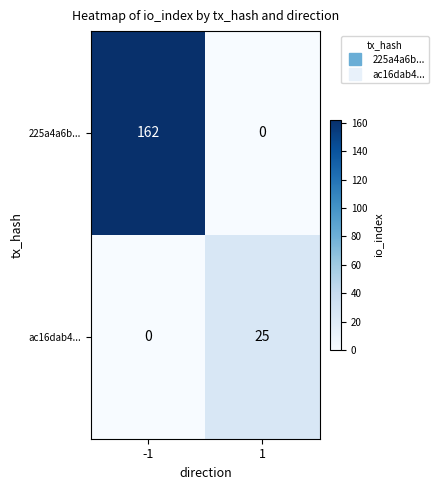

What is the sum of all 225a4a6b... values?

162